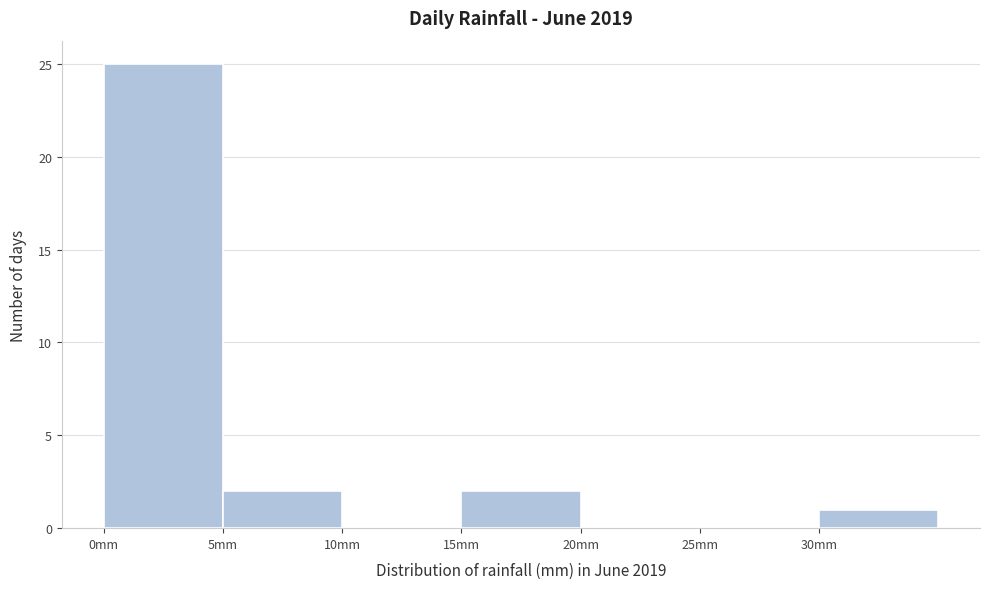

How tall is the bar that spans 15 to 20 on the x-axis? The values are not printed on the chart, so give them approximately, as read against the axis.

2